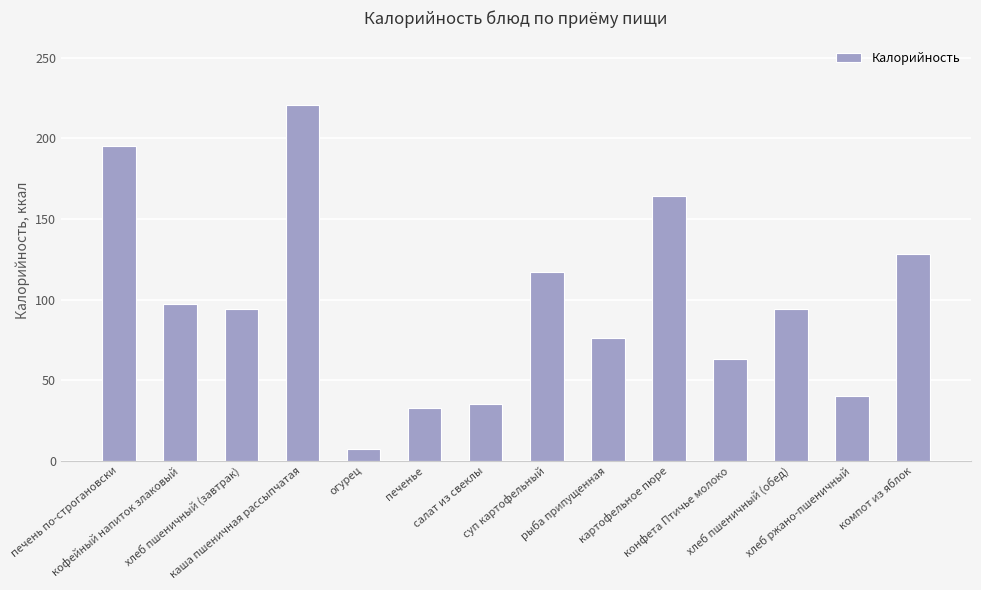

How many series are shown in this chart?

1